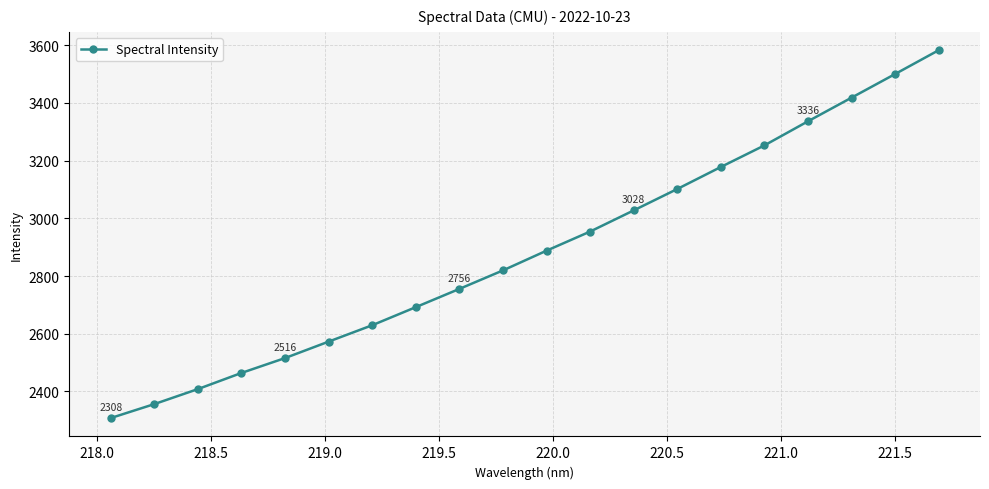

What is the value of the 16th point from the left?

3252.9